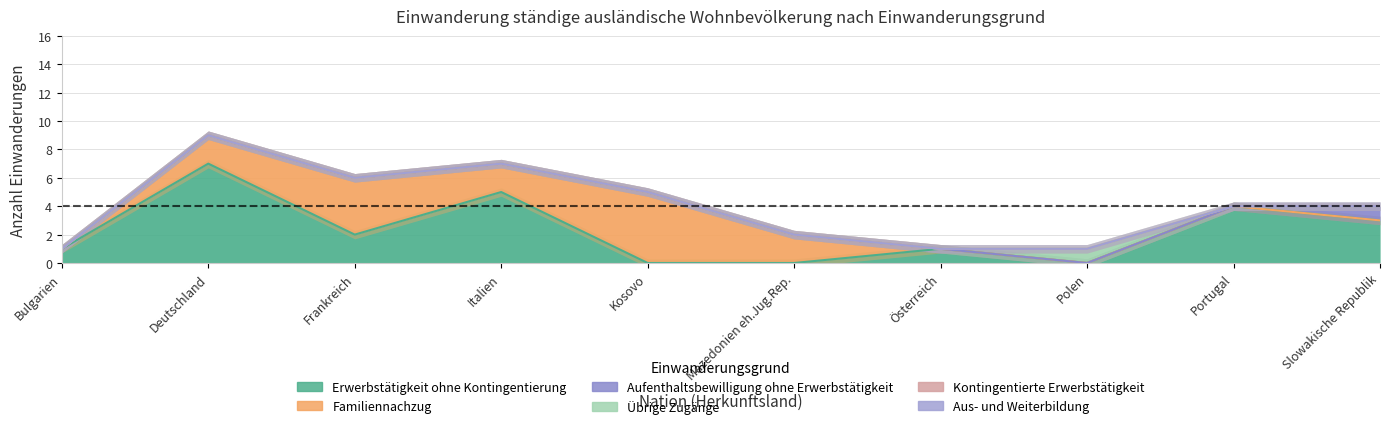

Rank the categories by Übrige Zugänge value from highest to lowest.

Polen, Bulgarien, Deutschland, Frankreich, Italien, Kosovo, Mazedonien eh.Jug.Rep., Österreich, Portugal, Slowakische Republik